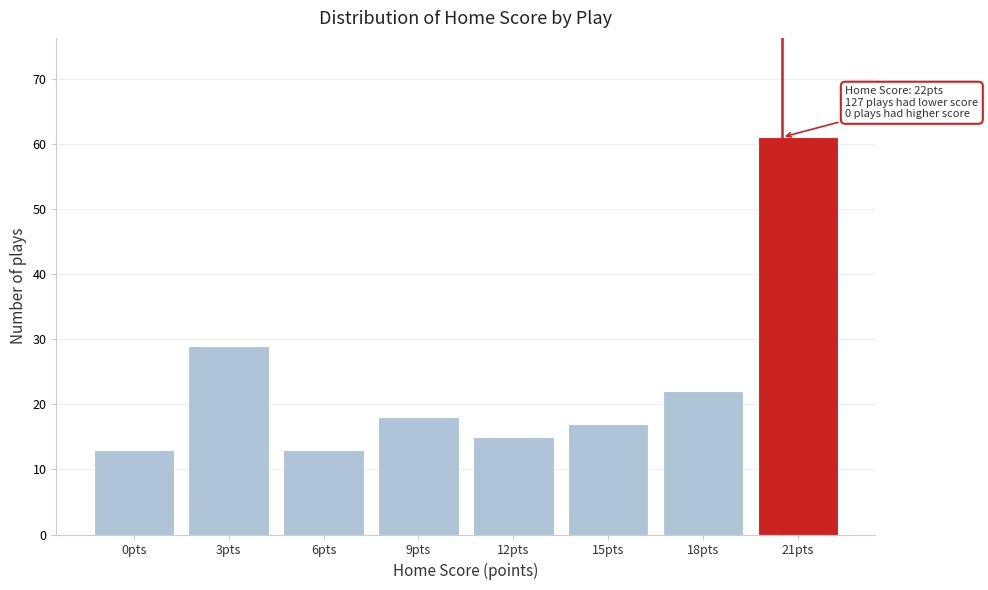

Reading left to right, what are all the values shown in this chart?

0pts=13	3pts=29	6pts=13	9pts=18	12pts=15	15pts=17	18pts=22	21pts=61